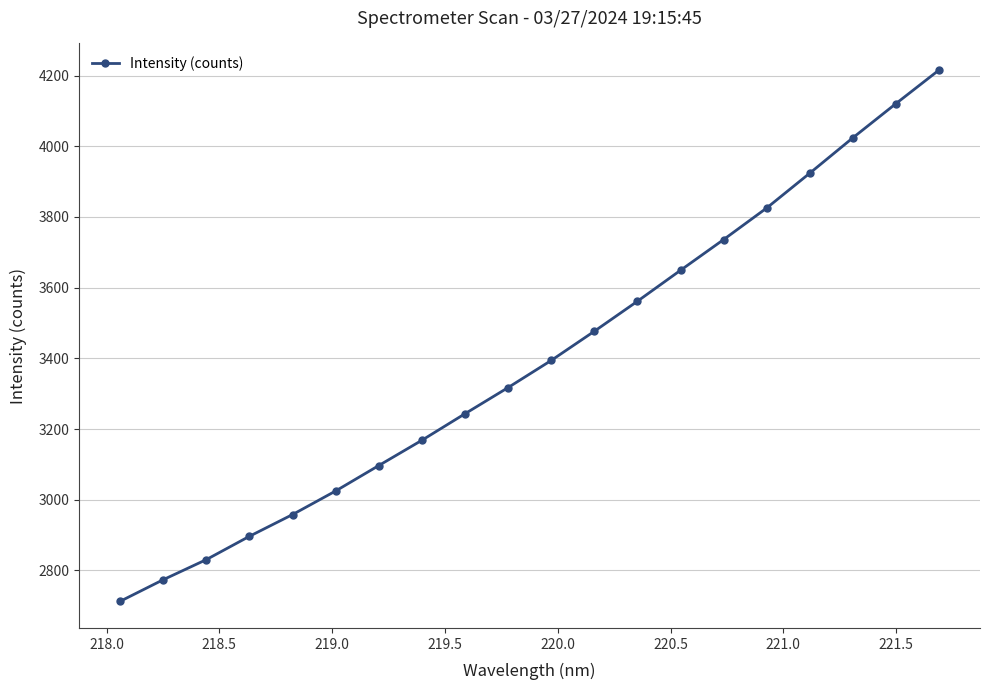

How many data points are above 3394?

10